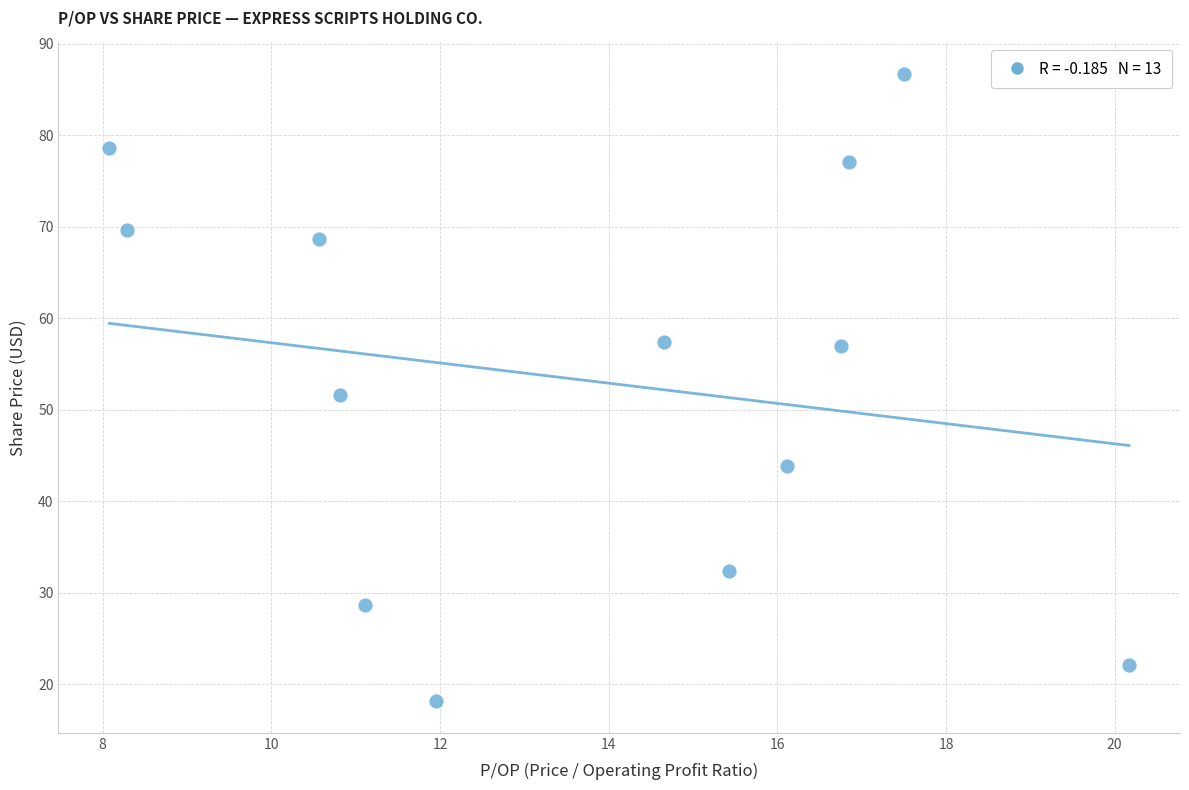

What is the range of X values (max minus min)?

12.1